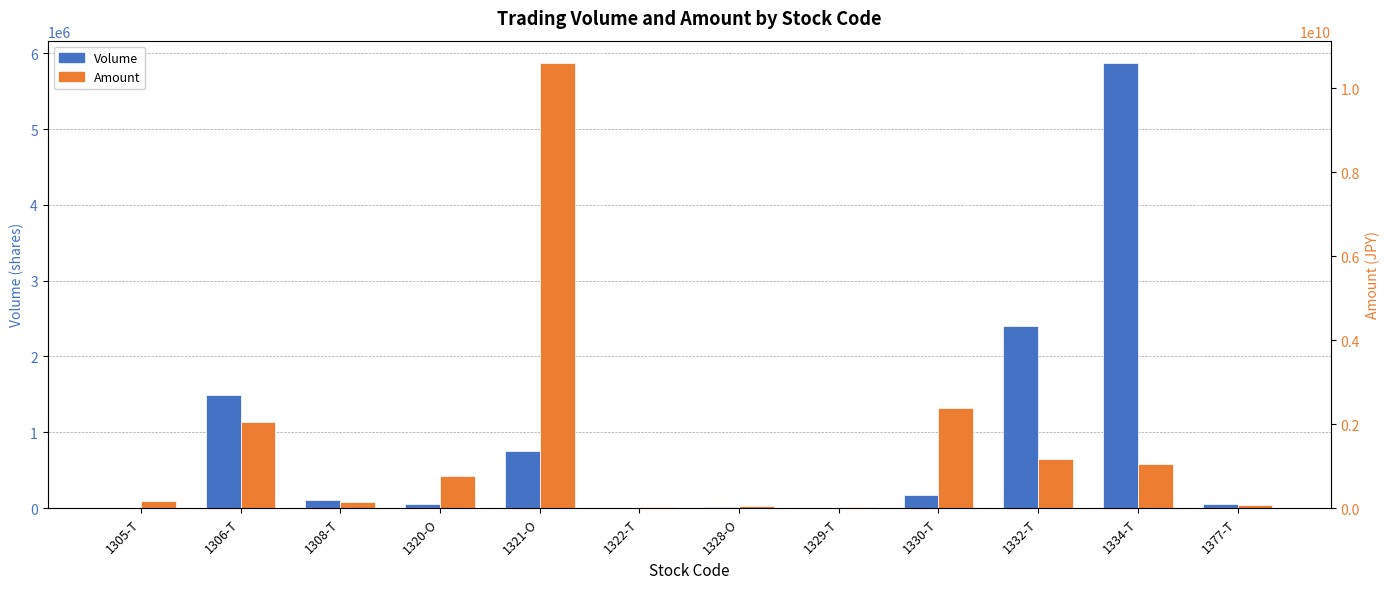

What is the spread (max minus min) of values at 1320-O?

760080580